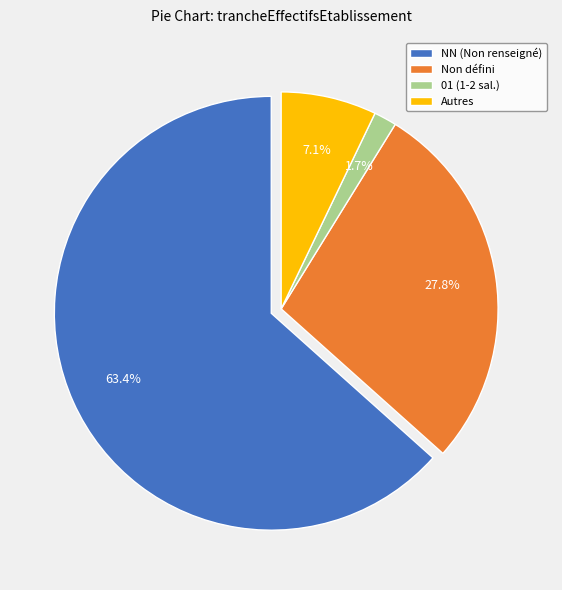

Approximately how many times larger is the value at Autres compared to Non défini?

0.3